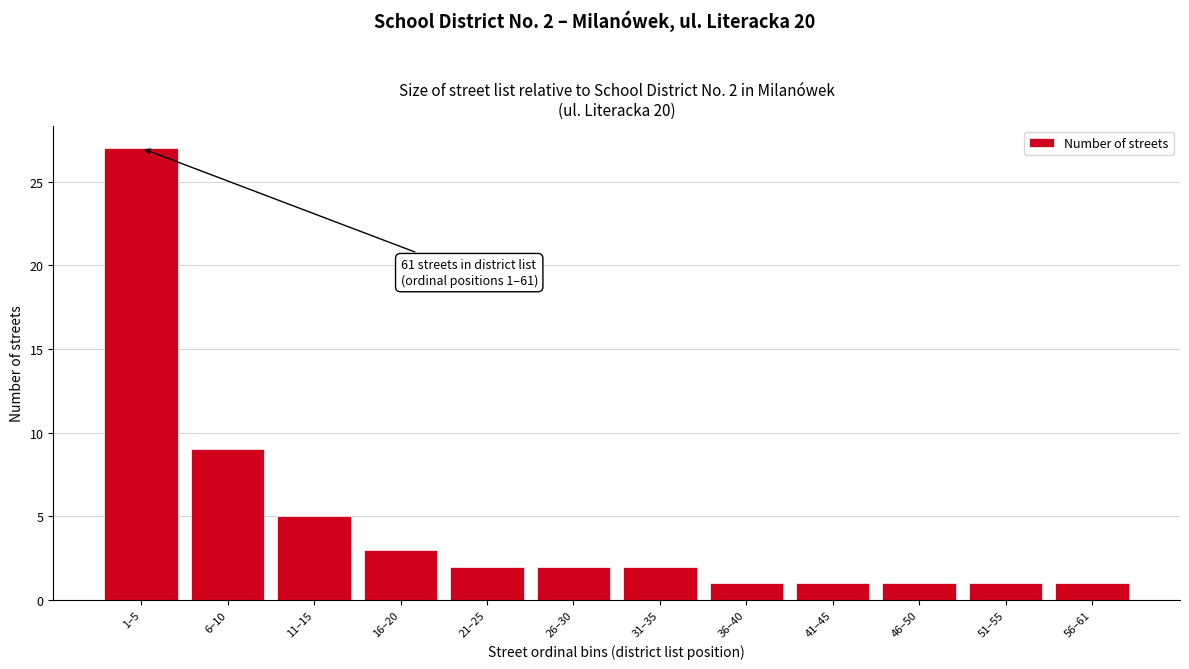

Reading left to right, transcribe all the data shown in this chart.

27	9	5	3	2	2	2	1	1	1	1	1